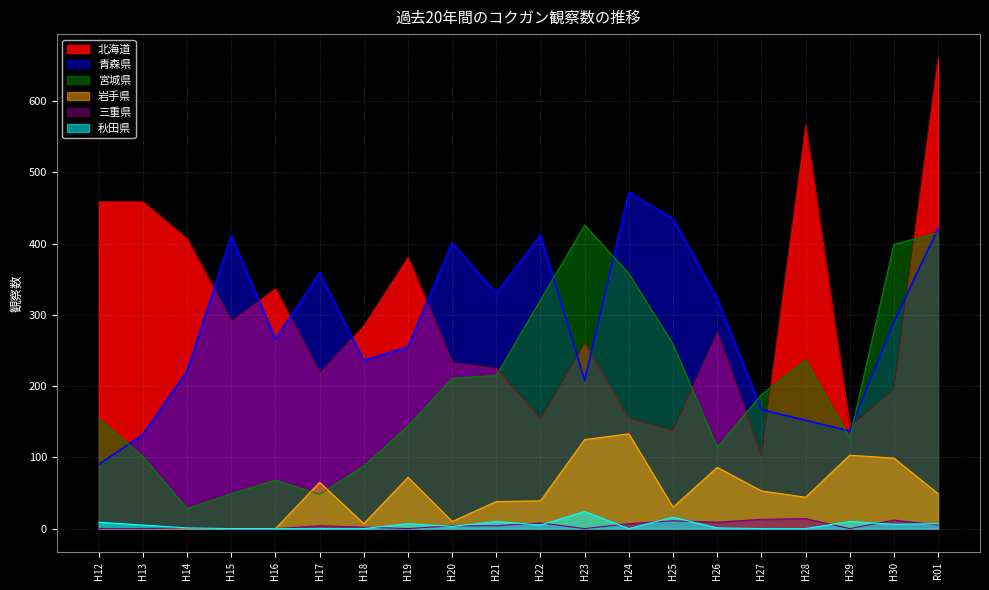

How many lines are shown in the chart?

6